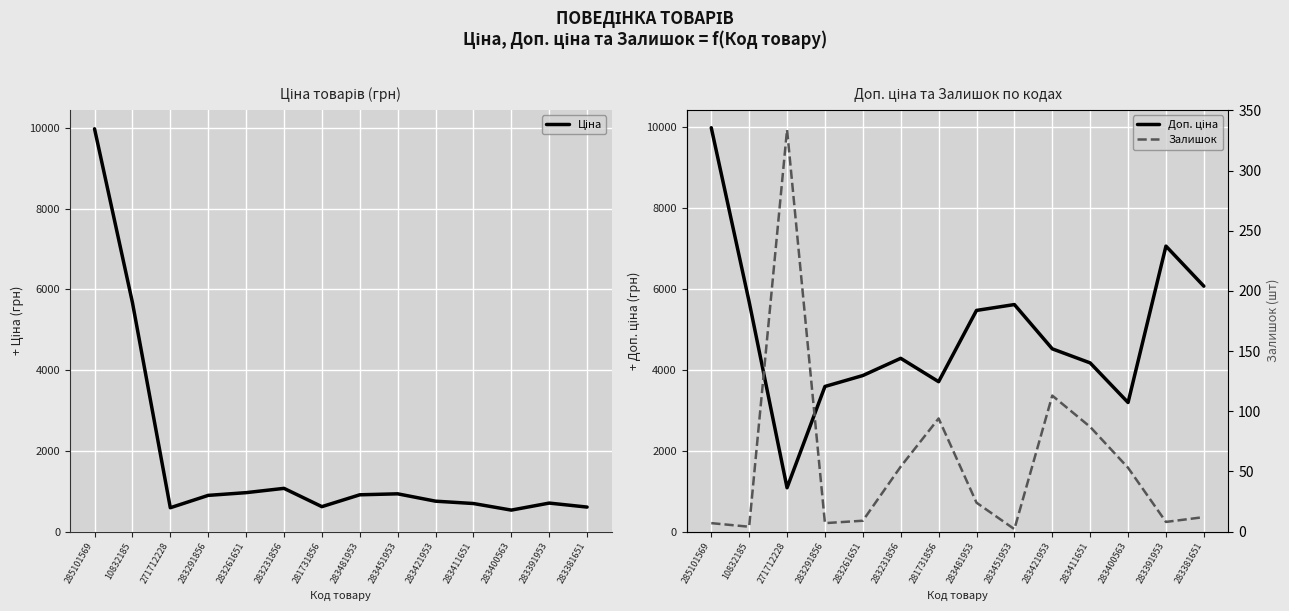

List the series in order of their overall mean, highest first.

Доп. ціна, Ціна, Залишок